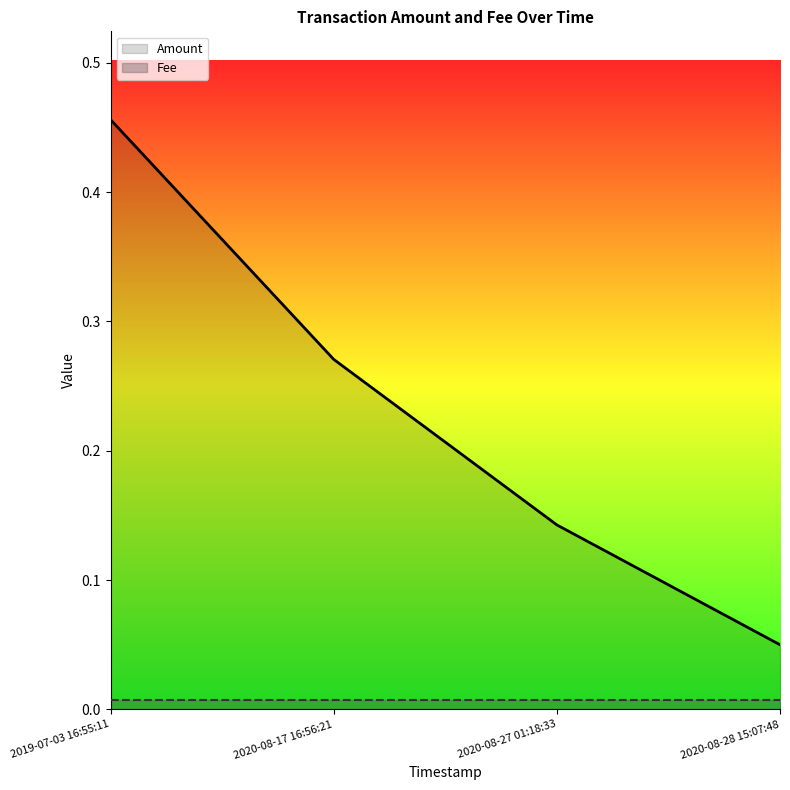

What is the change in value from 2019-07-03 16:55:11 to 2020-08-28 15:07:48?

-0.4